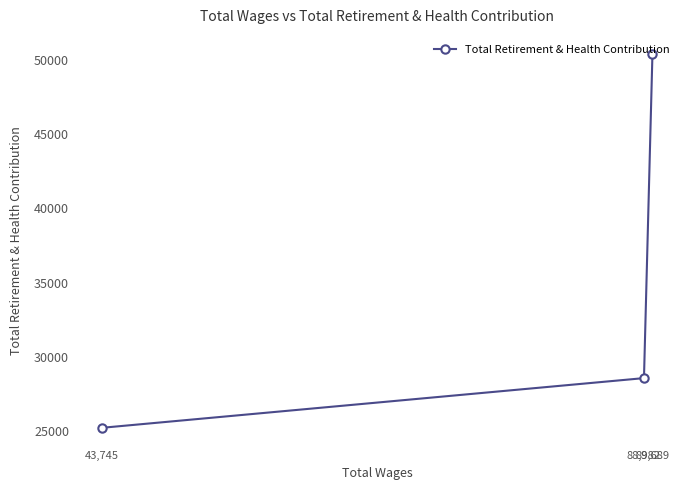

Rank the categories by value from lowest to highest.

43,745, 88,982, 89,689